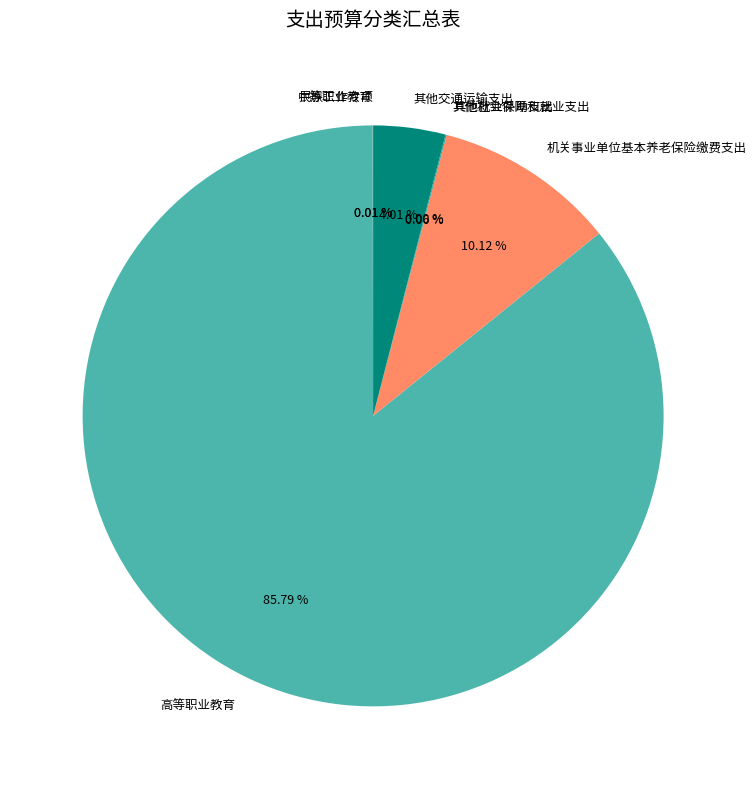

What is the majority slice?

高等职业教育